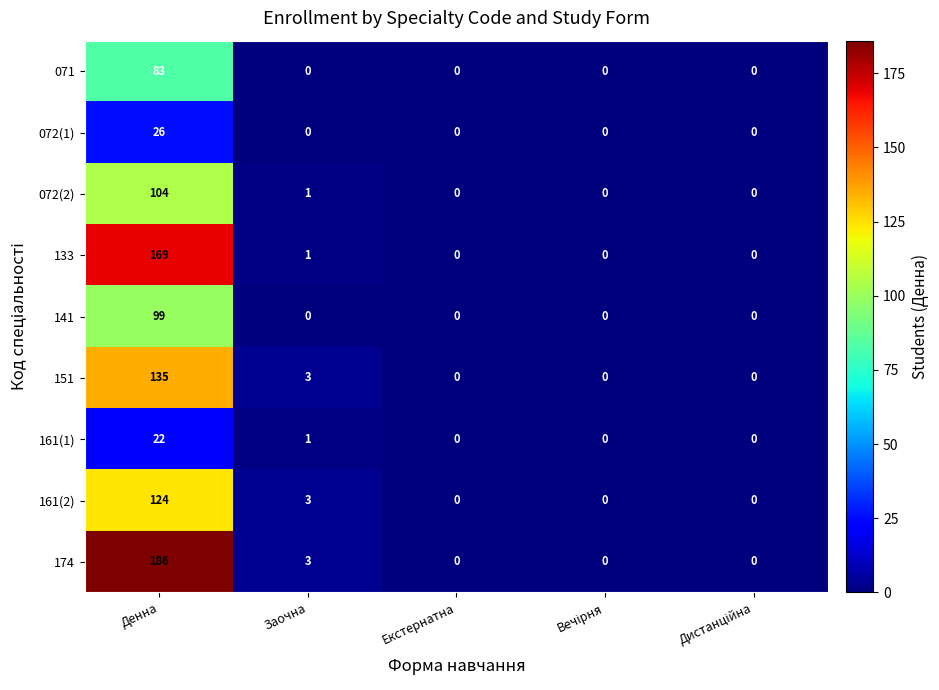

What is the maximum value for 161(1)?

22